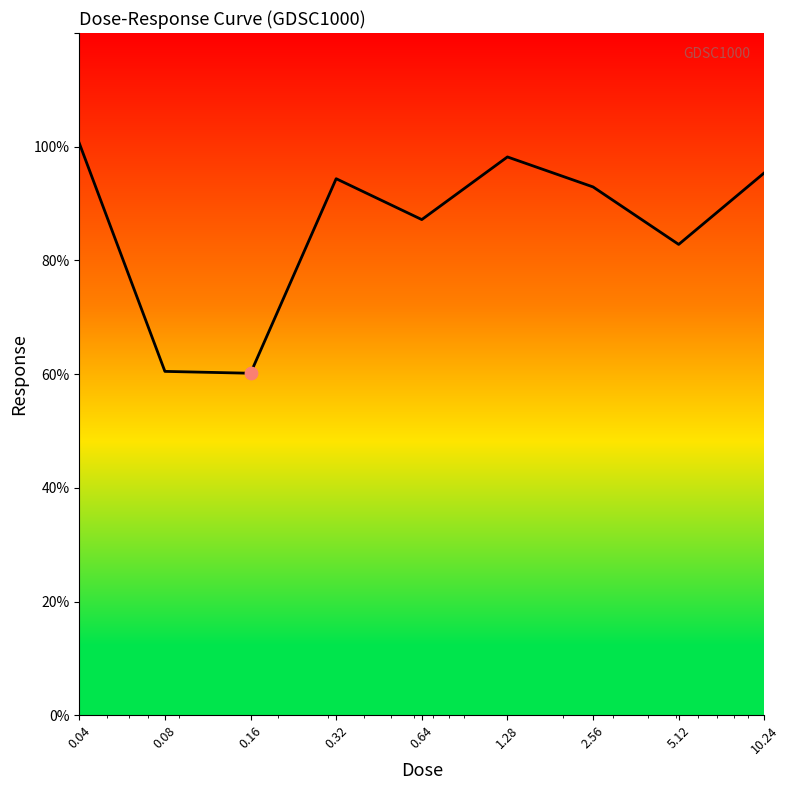

What is the maximum value shown in the chart?

100.6